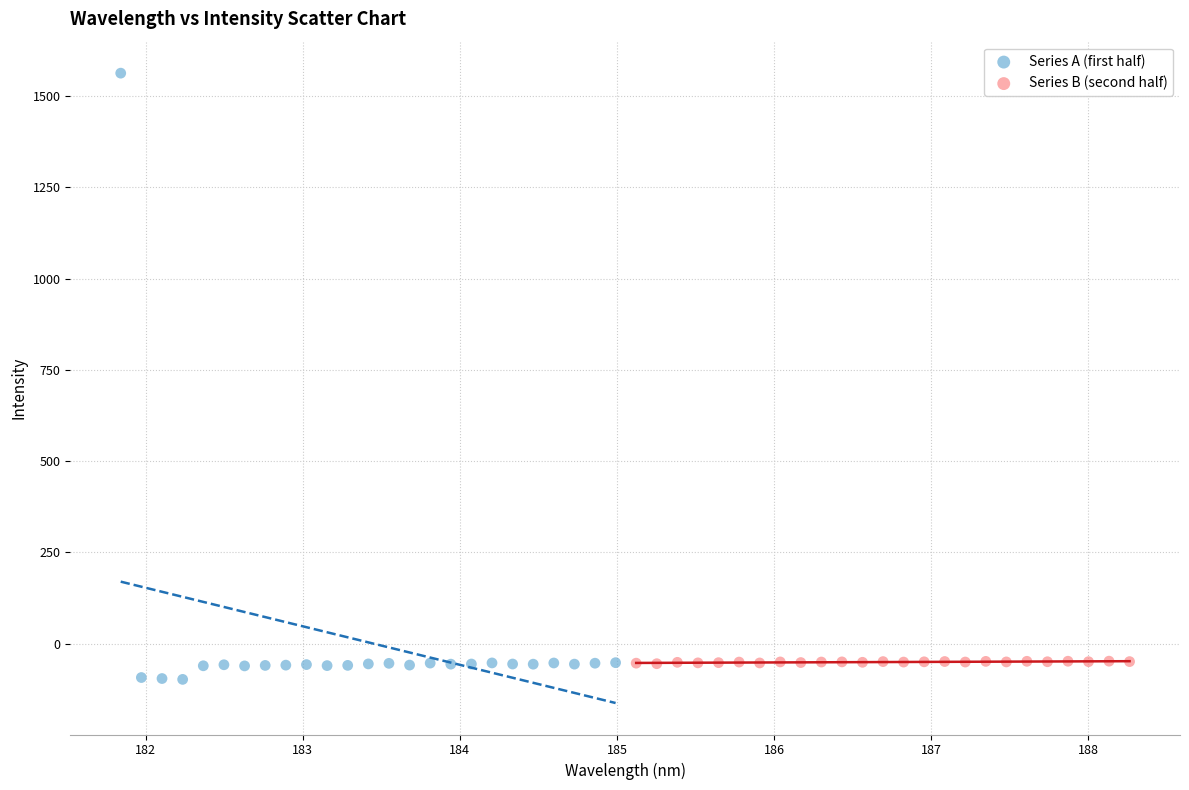

Which series has the widest spread of Y values?

Series A (first half)